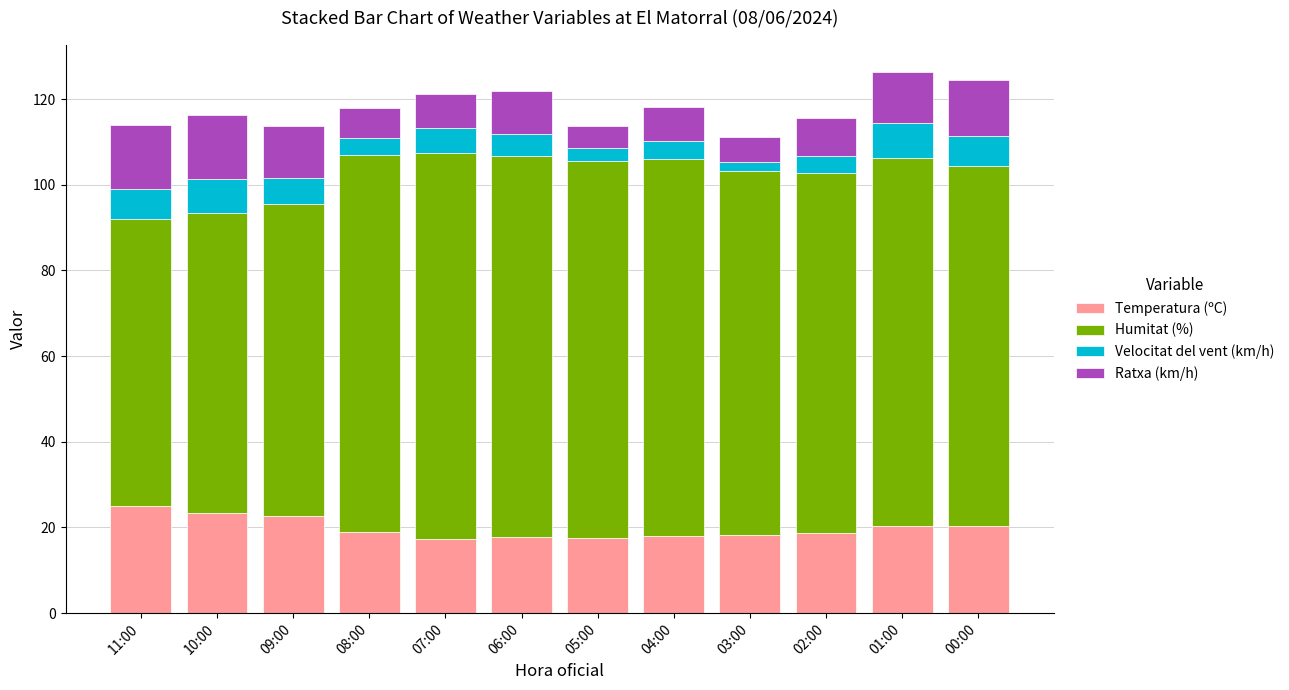

What is the total value across all series at 10:00?

116.3